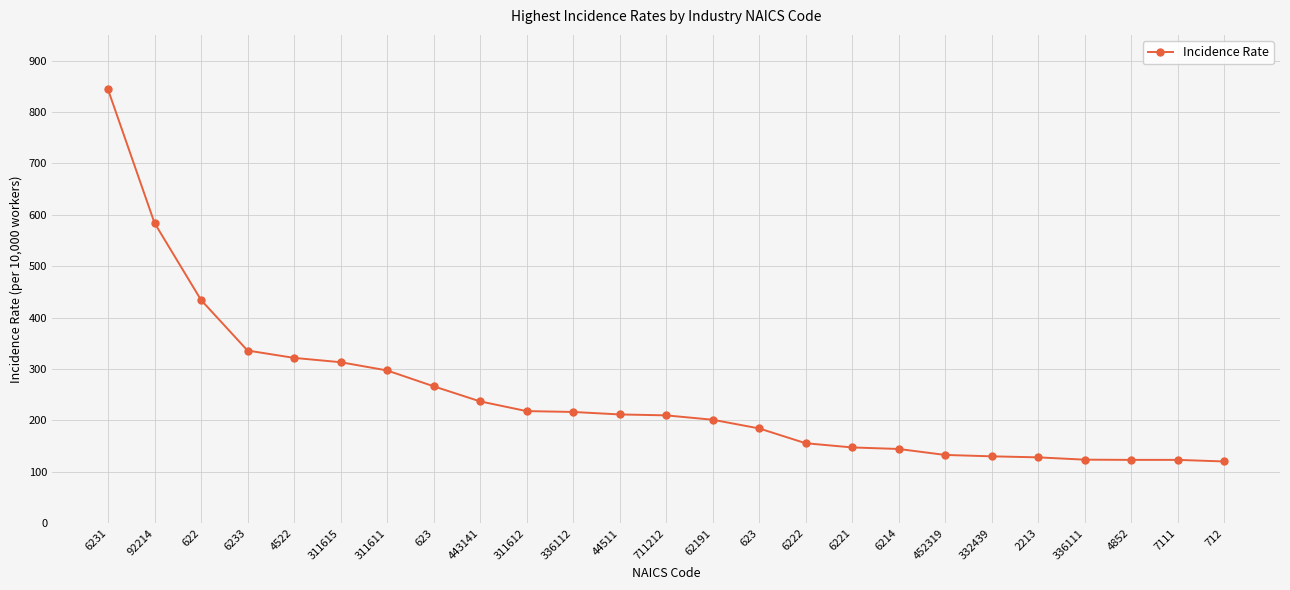

How many categories are shown in the chart?

25